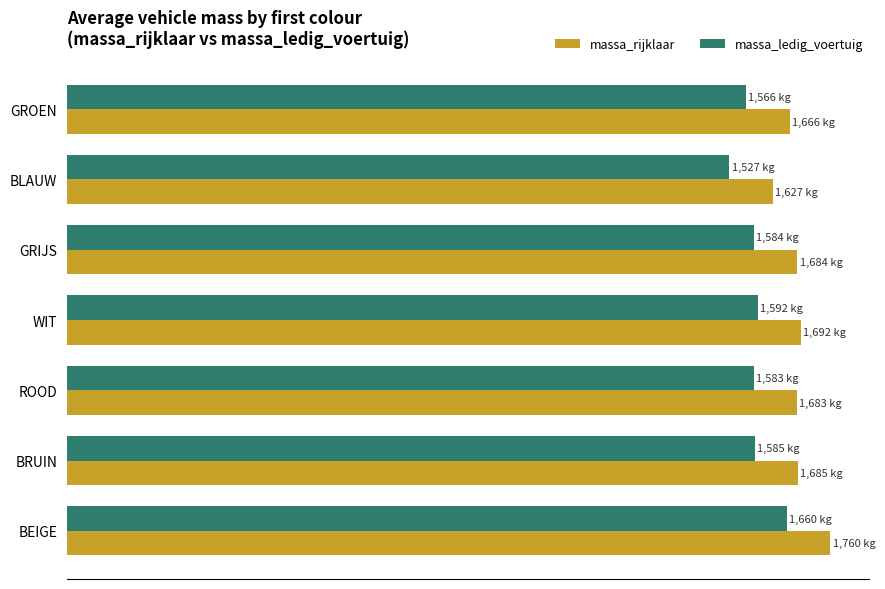

What are all the series names shown in the legend?

massa_rijklaar, massa_ledig_voertuig